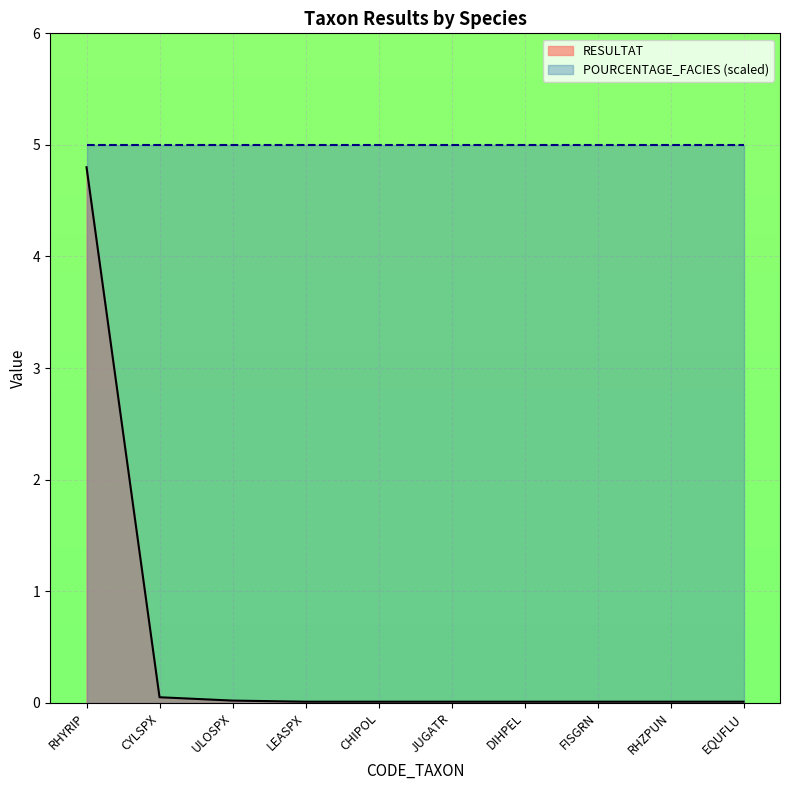

Reading right to left, list all the values displayed in this chart.

EQUFLU=0.0	RHZPUN=0.0	FISGRN=0.0	DIHPEL=0.0	JUGATR=0.0	CHIPOL=0.0	LEASPX=0.0	ULOSPX=0.0	CYLSPX=0.1	RHYRIP=4.8